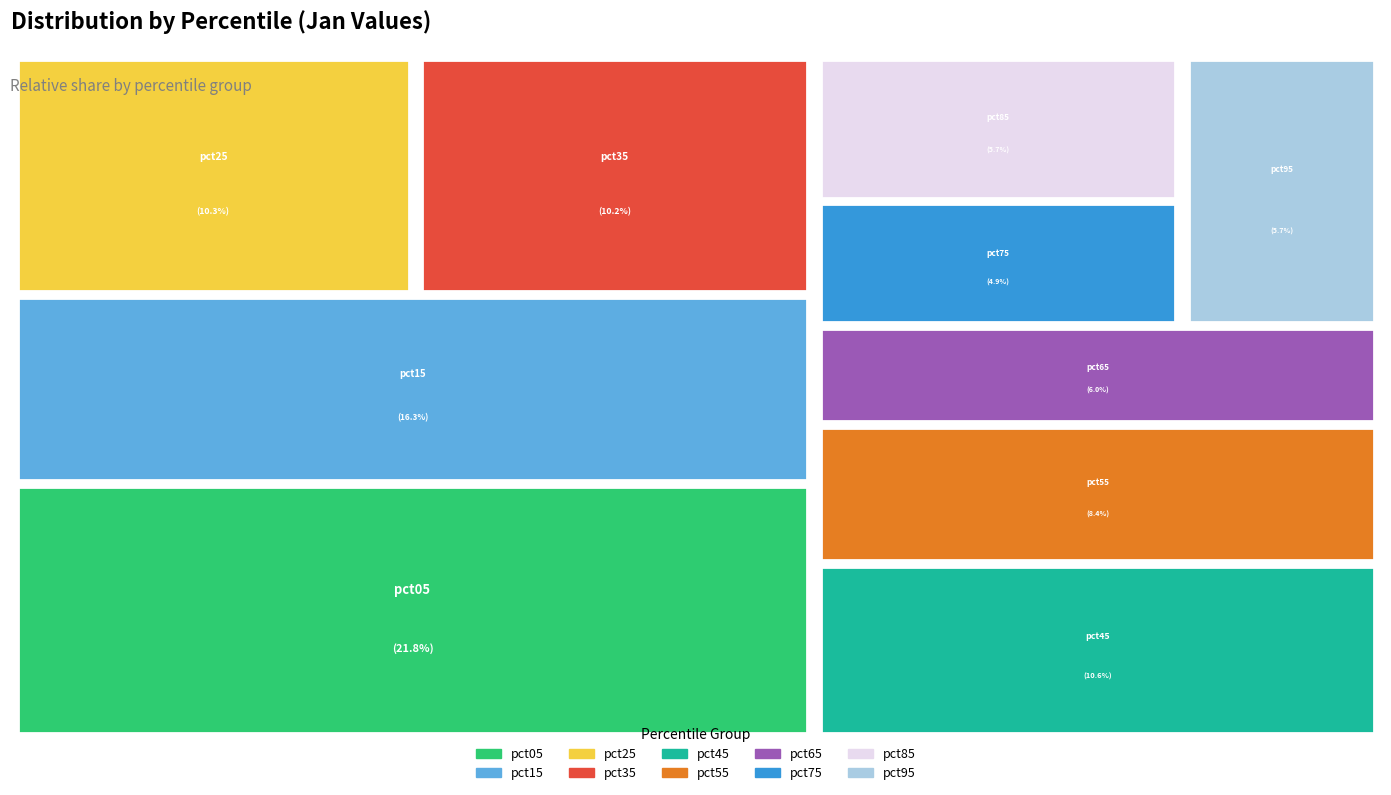

Rank the categories by value from lowest to highest.

pct75, pct85, pct95, pct65, pct55, pct35, pct25, pct45, pct15, pct05